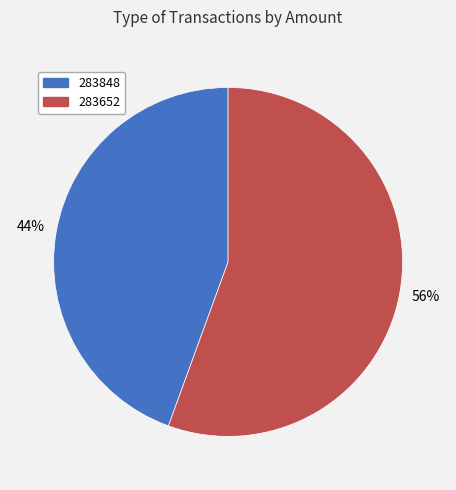

To the nearest percent, what is the combined percentage of 283652 and 283848?

100%